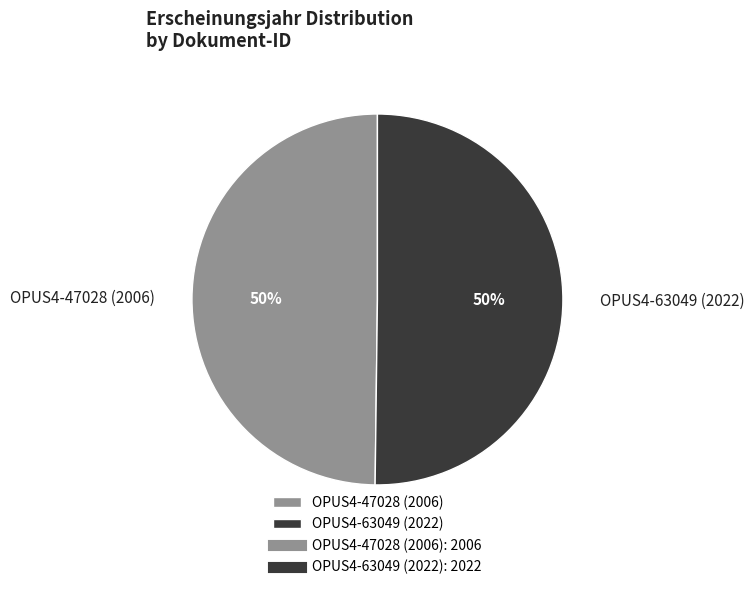

How many slices are in this pie chart?

2